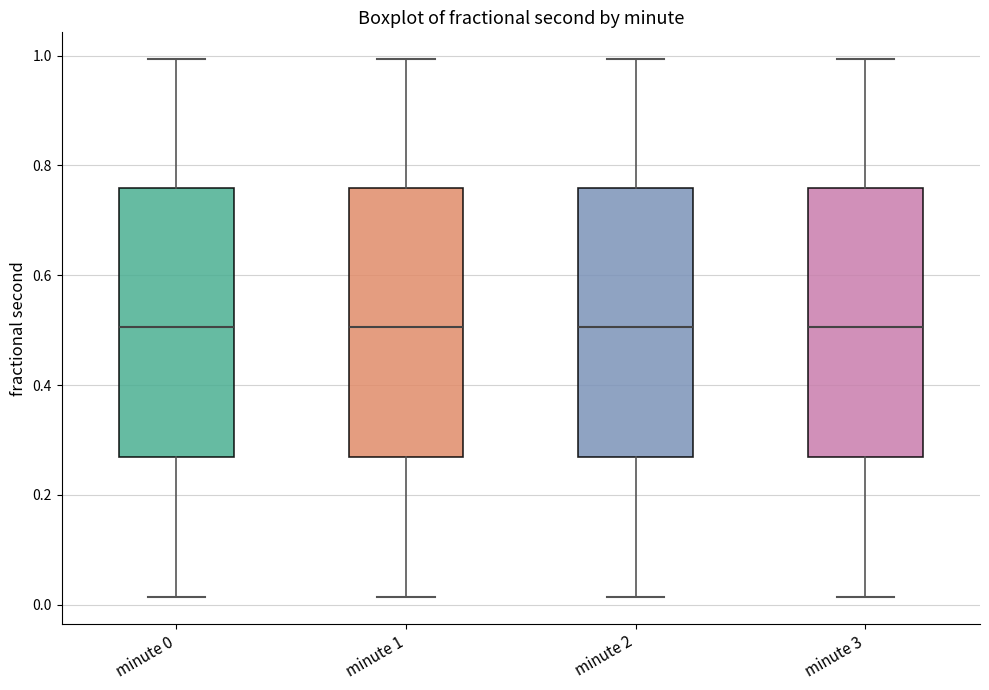

Where is the lower edge of the box for minute 1 on the y-axis? The values are not printed on the chart, so give them approximately, as read against the axis.

0.26